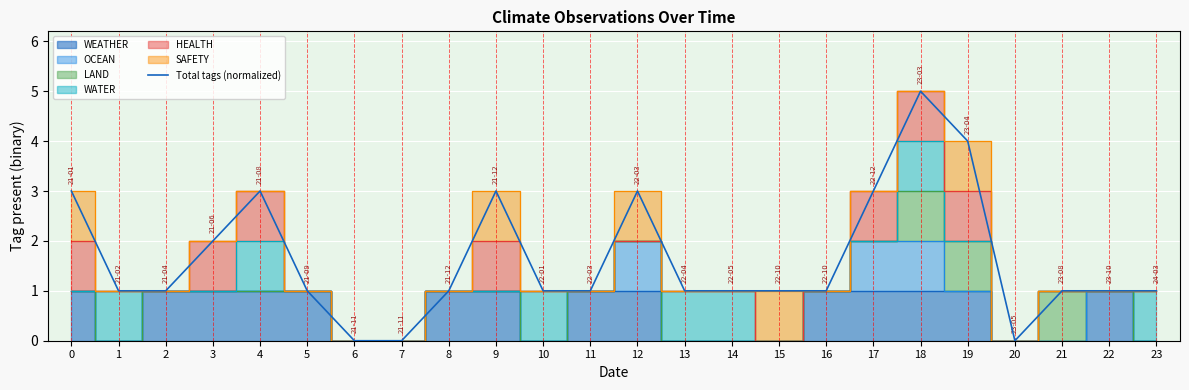

How many interior local valleys (lower than both neighbors) does the data have?

1